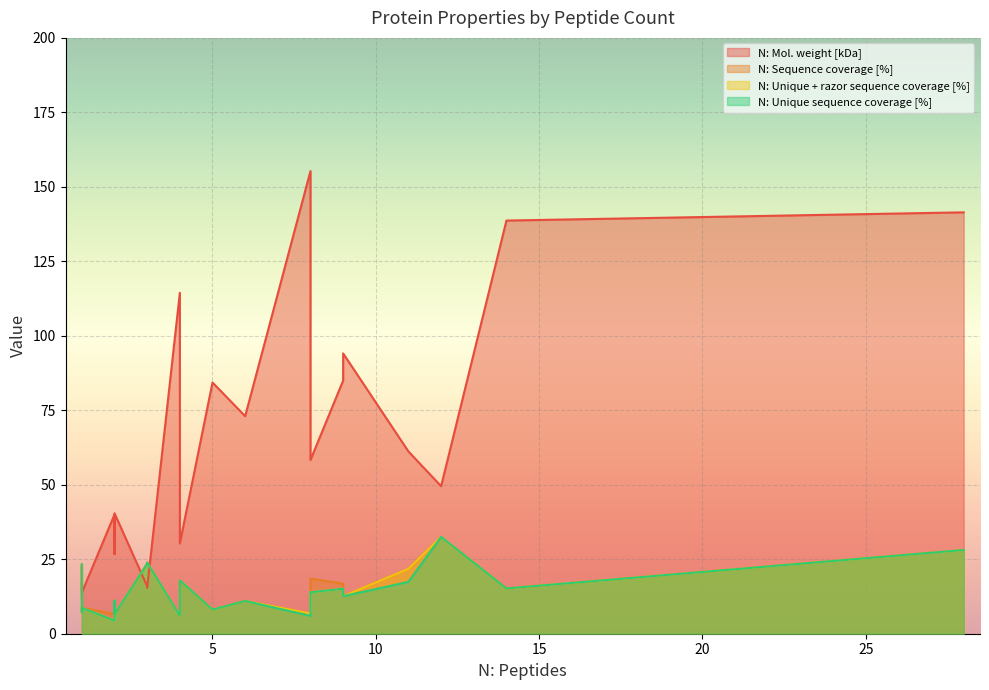

True or false: N: Mol. weight [kDa] and N: Sequence coverage [%] intersect in this chart.

True